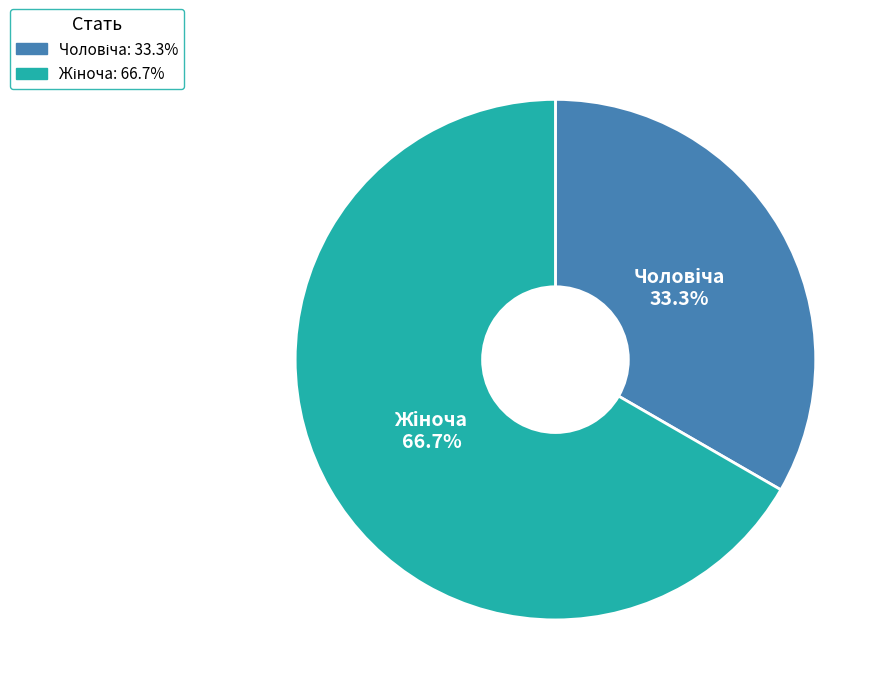

Is there any slice that represents more than half of the pie?

Yes